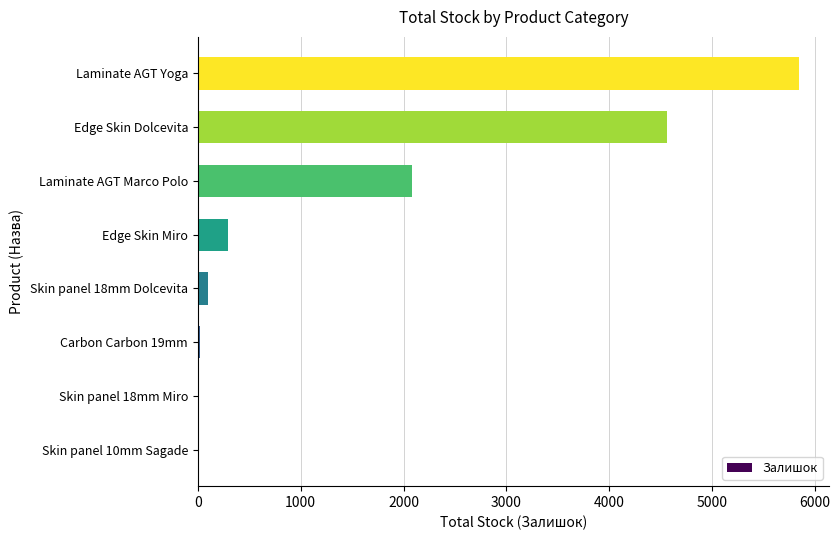

What is the sum of the values at Laminate AGT Yoga and Edge Skin Miro?

6139